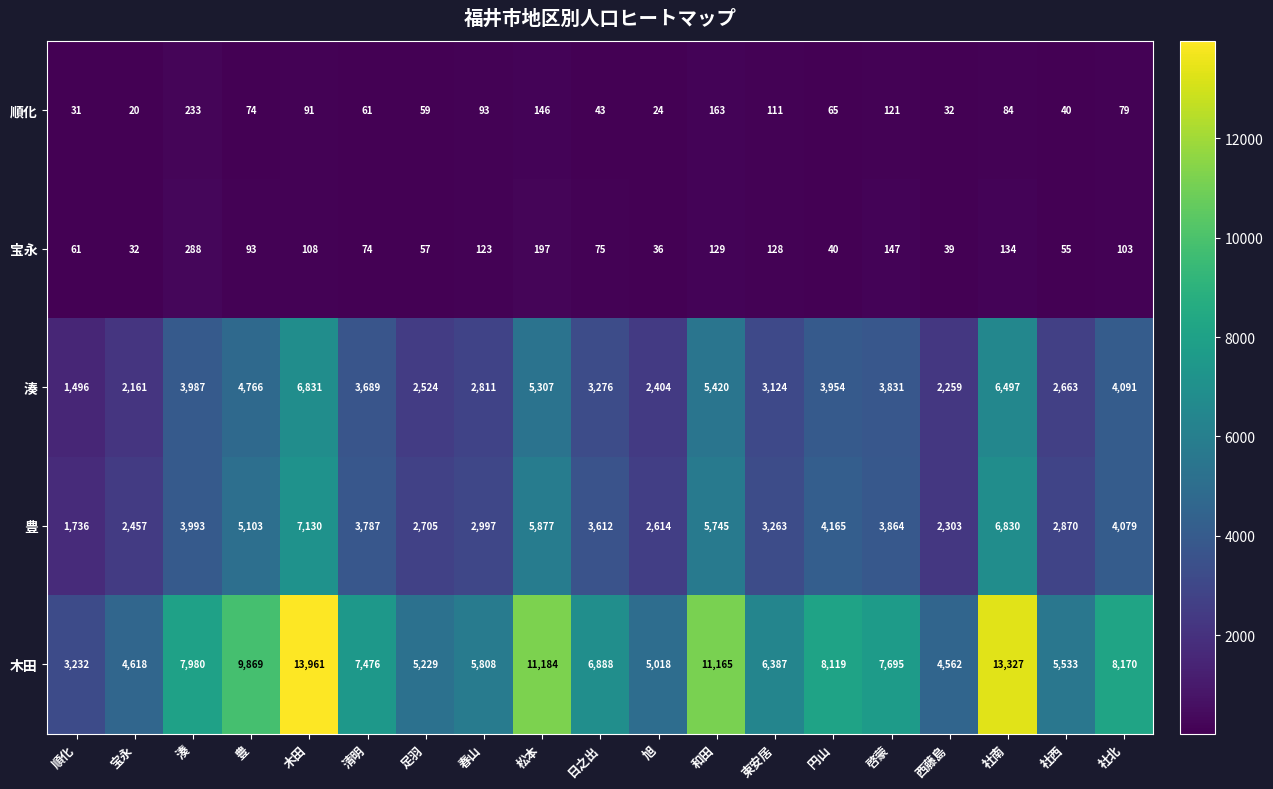

What is the sum of the 豊 values at 松本 and 宝永?

8334